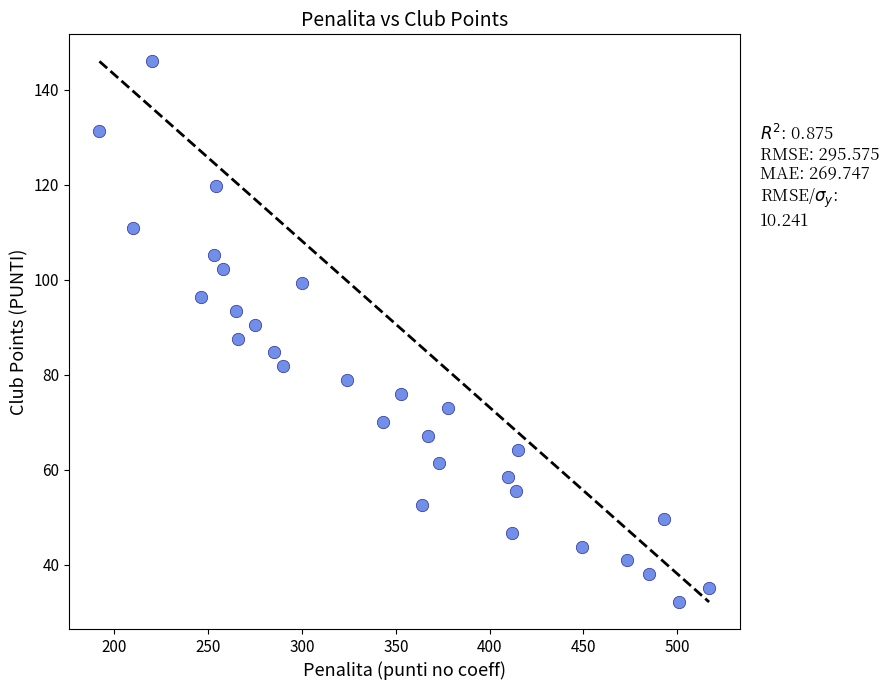

What is the range of Y values (max minus min)?

113.9